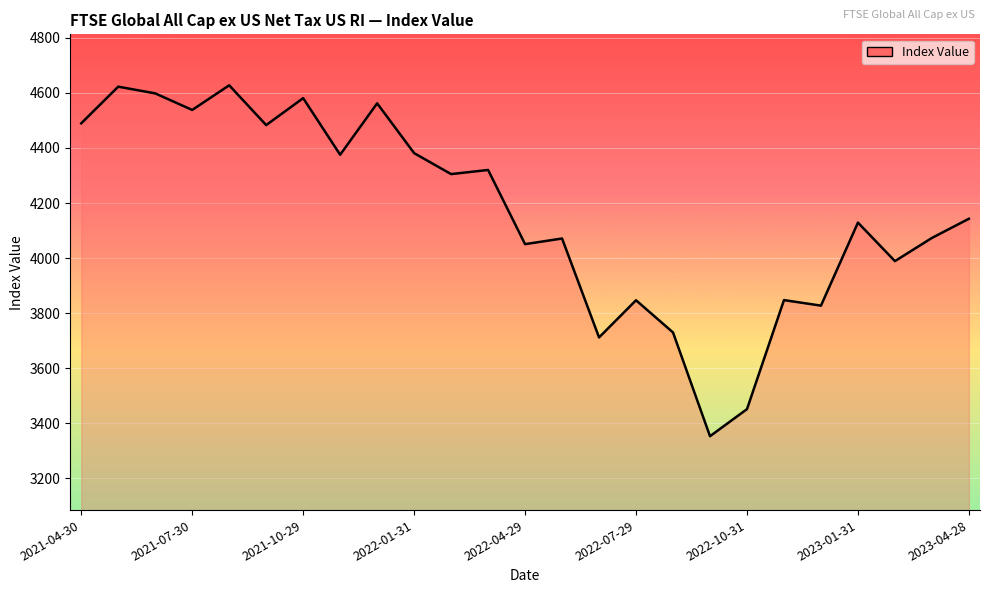

What is the smallest value displayed?

3353.3